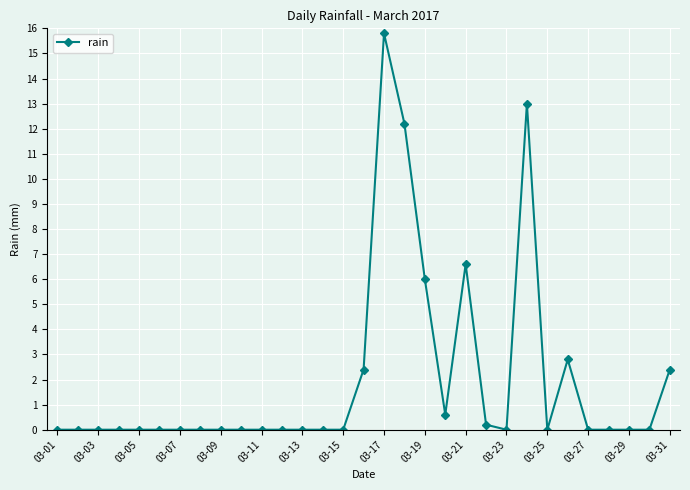

What is the difference between the second highest and minimum values?

13.0